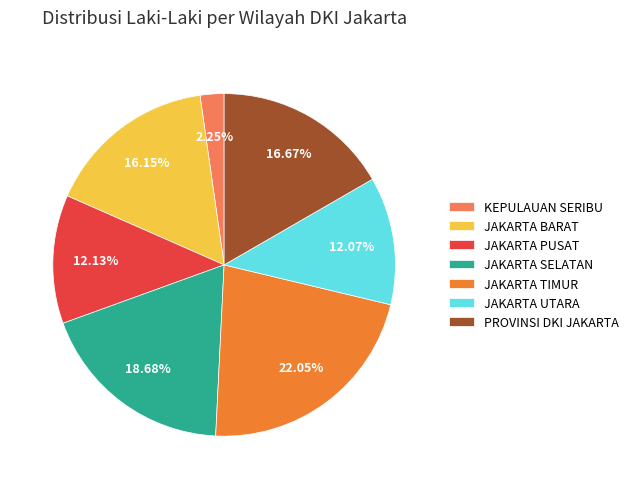

Which category has the biggest portion of the pie?

JAKARTA TIMUR